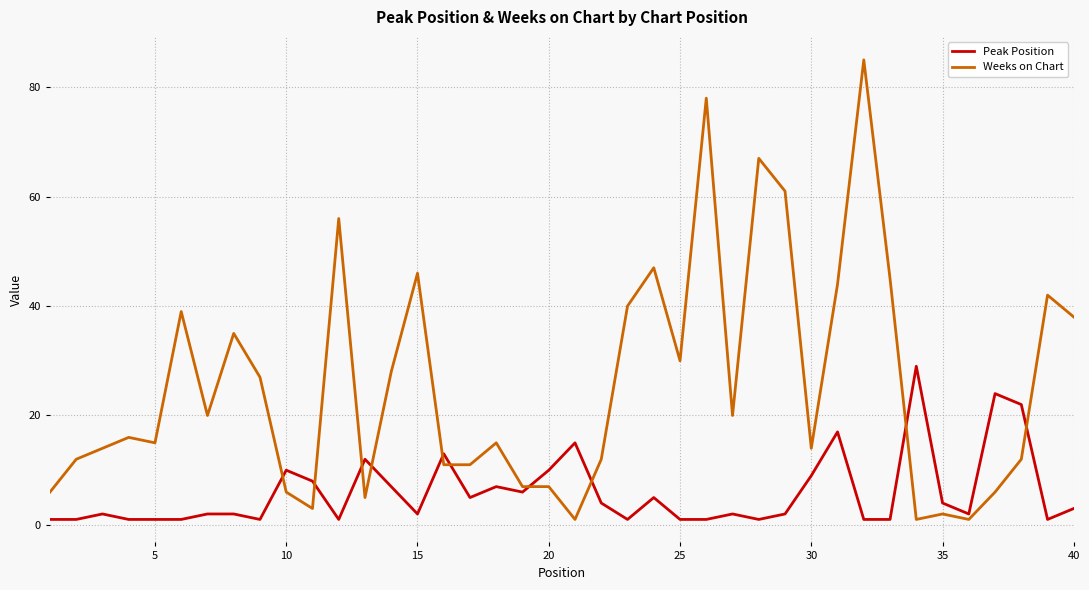

List the series in order of their peak value, lowest first.

Peak Position, Weeks on Chart